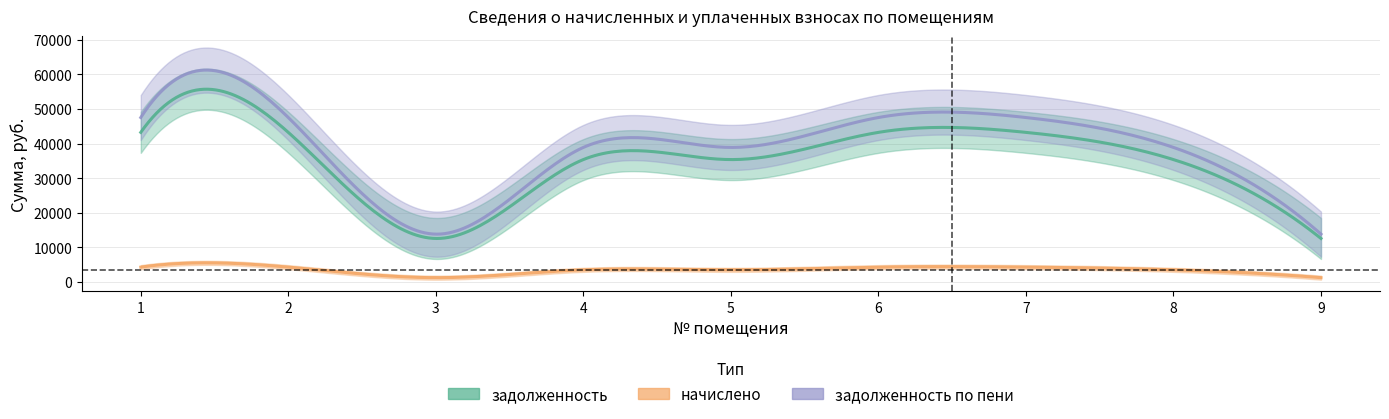

Which category has the highest value across all series?

1